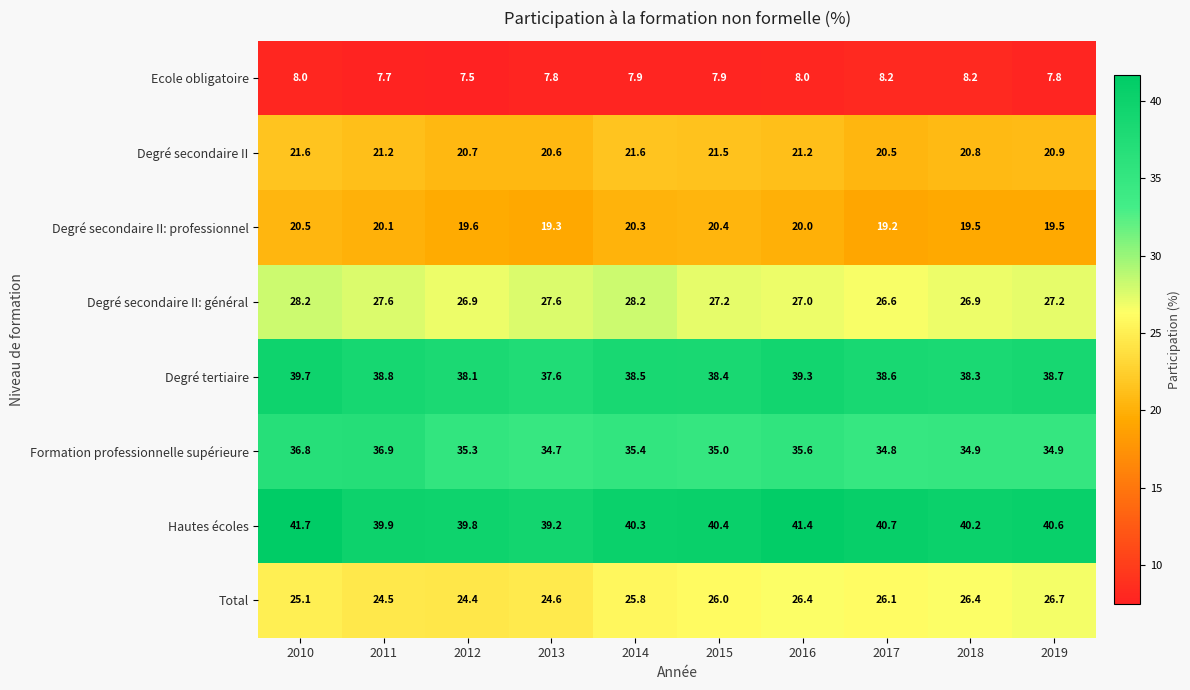

What is the average value of the Ecole obligatoire series?

7.9